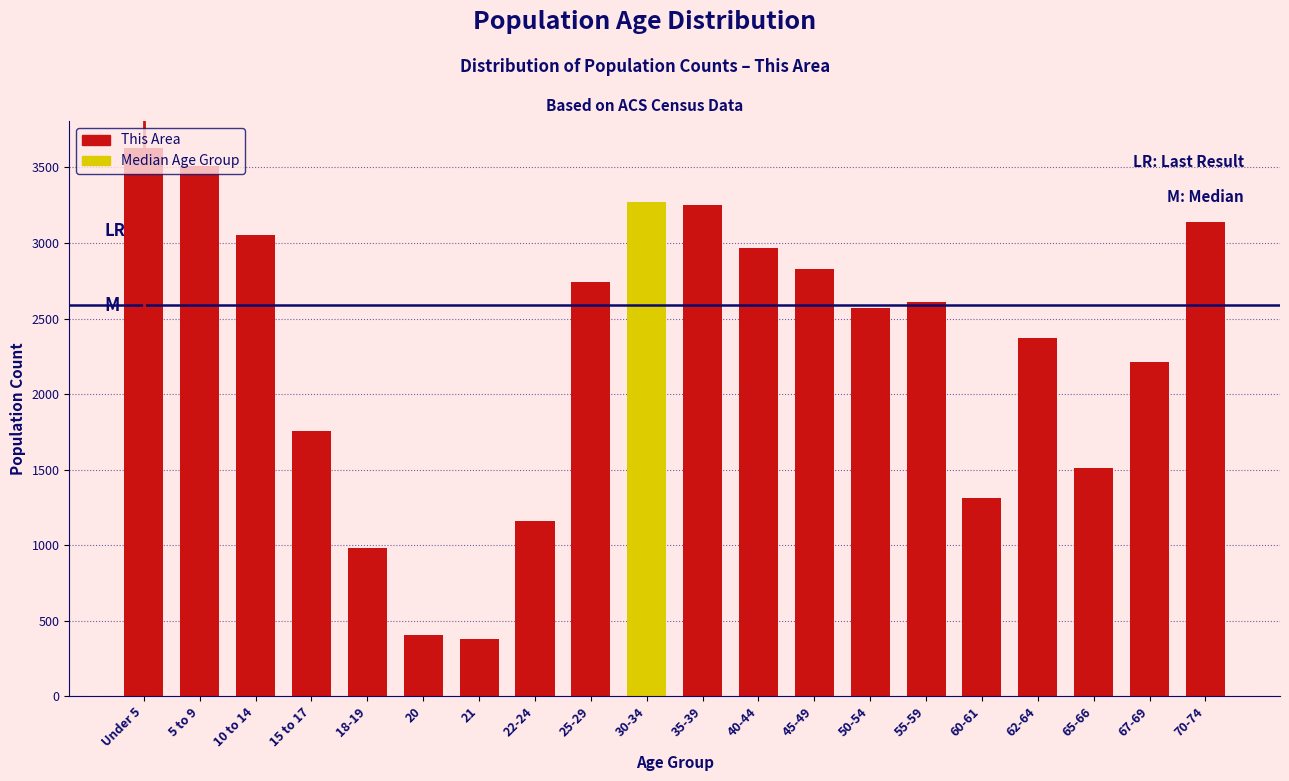

What is the greatest value displayed?

3626